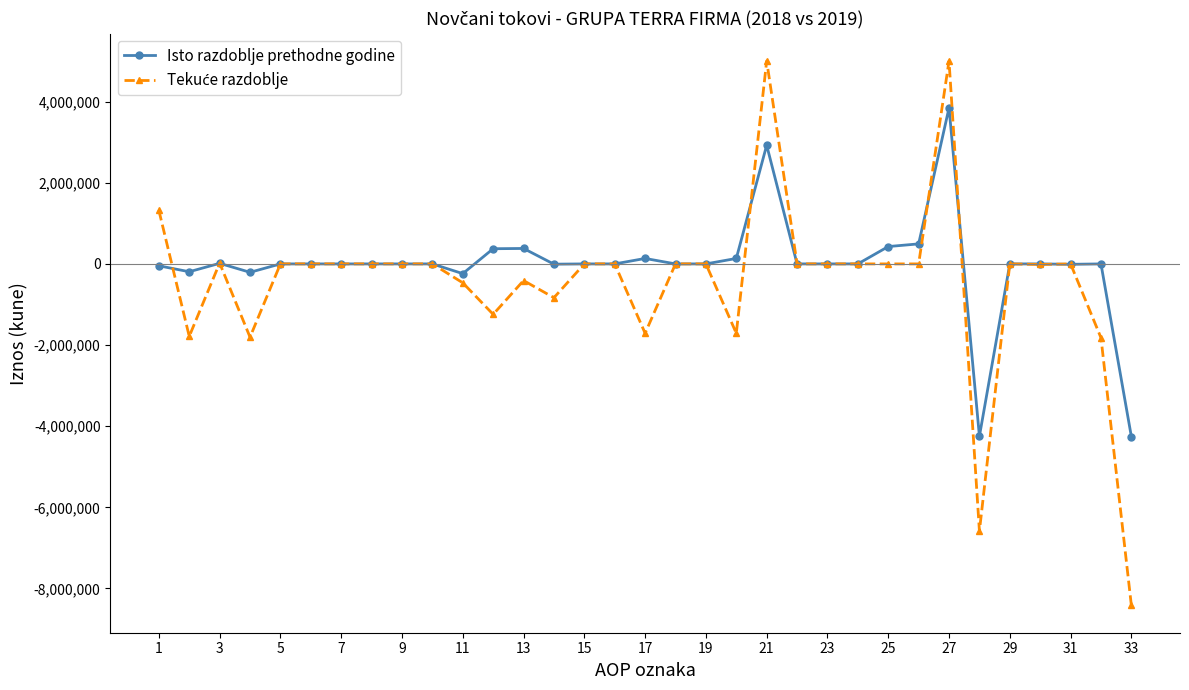

How many data points in Isto razdoblje prethodne godine are less than 0?

8